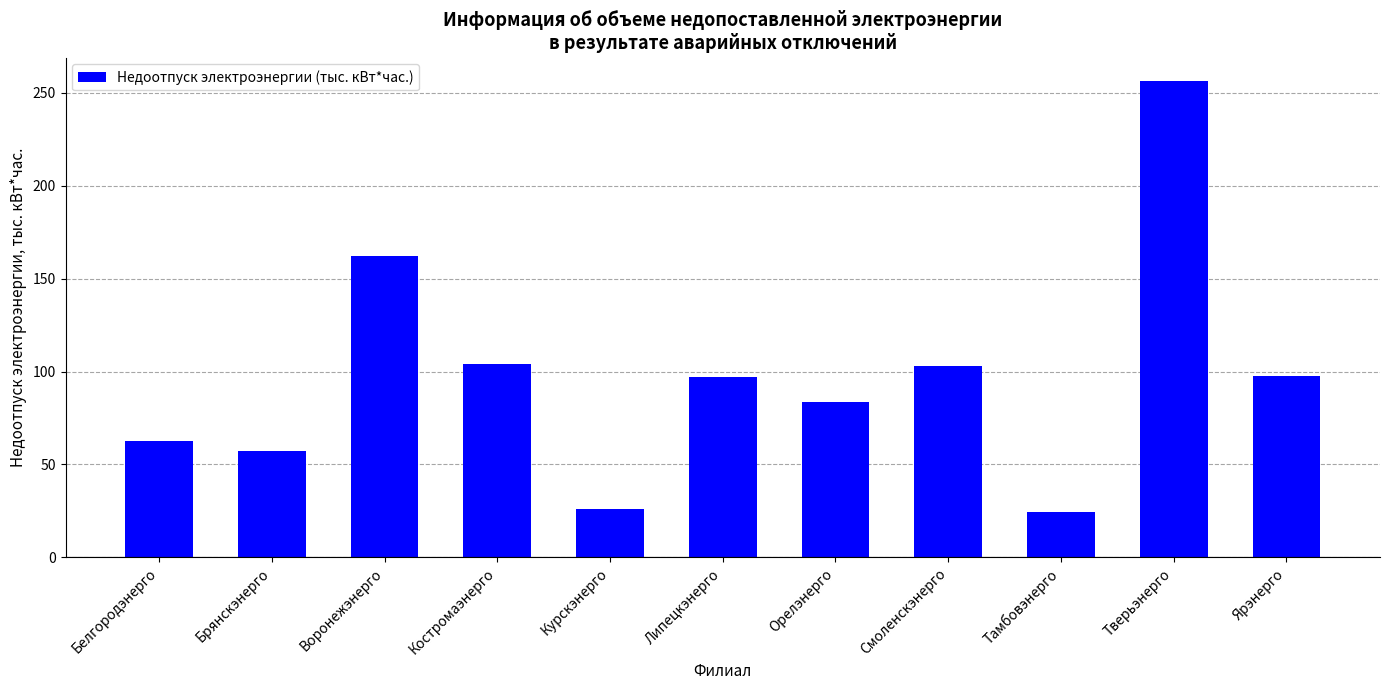

What is the label of the 1st bar from the right?

Ярэнерго